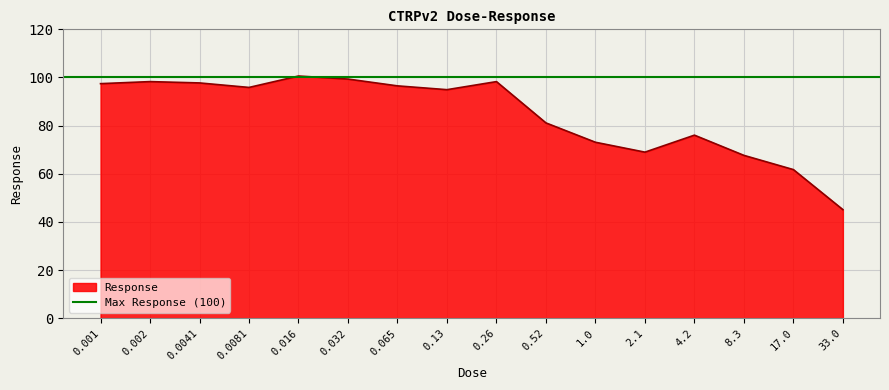

How many interior local peaks (higher than both neighbors) does the data have?

4